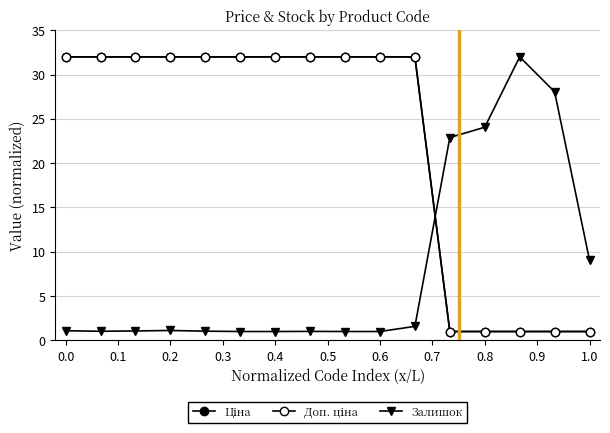

Which series has the widest spread of values?

Ціна